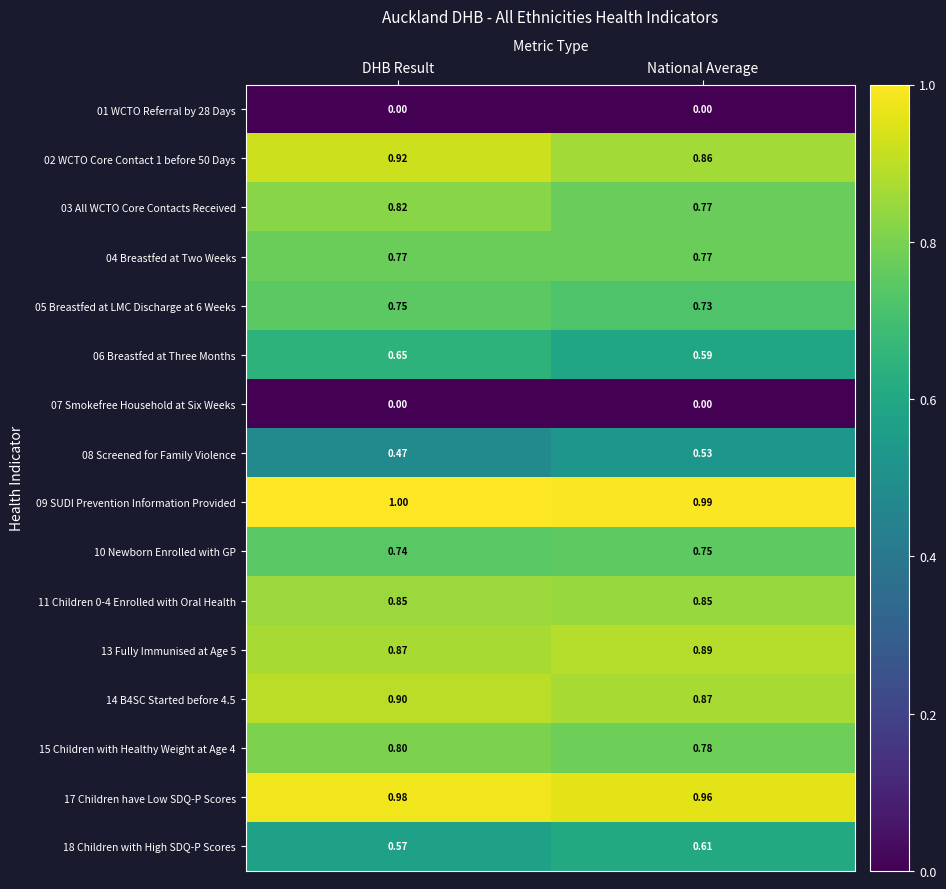

Which category has the highest value in the 02 WCTO Core Contact 1 before 50 Days series?

DHB Result